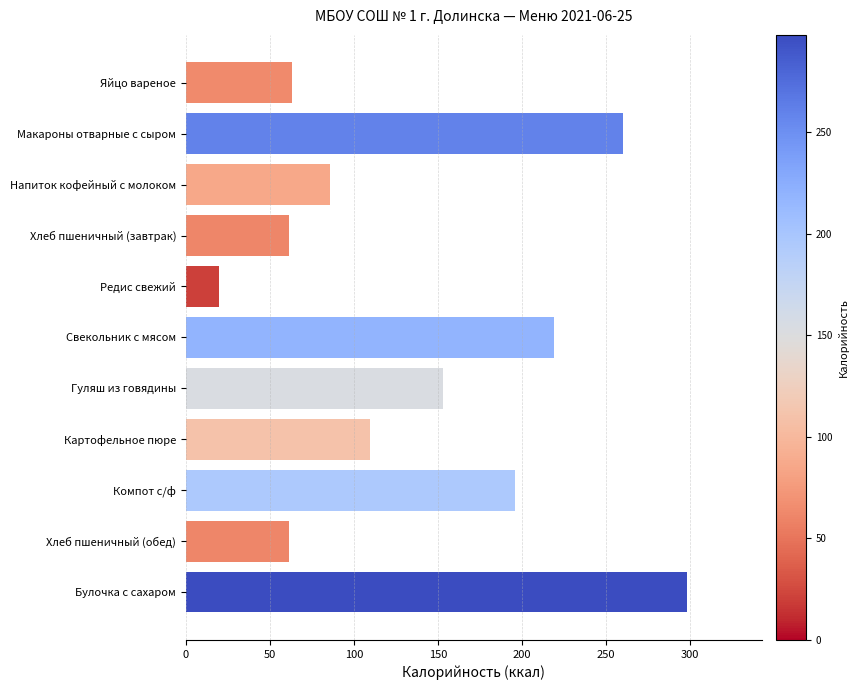

The chart shows a value of 427.6 at Булочка с сахаром. True or false?

False